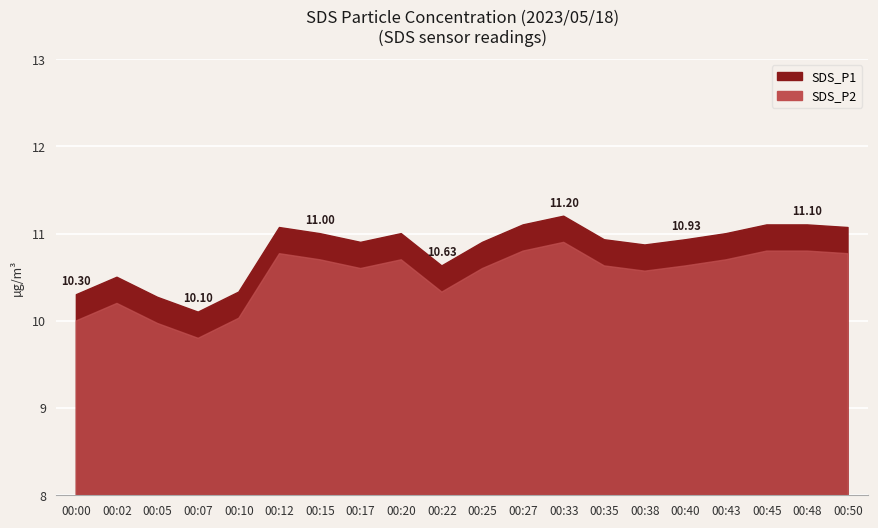

What is the difference between the highest and lowest values at 00:43?

0.3